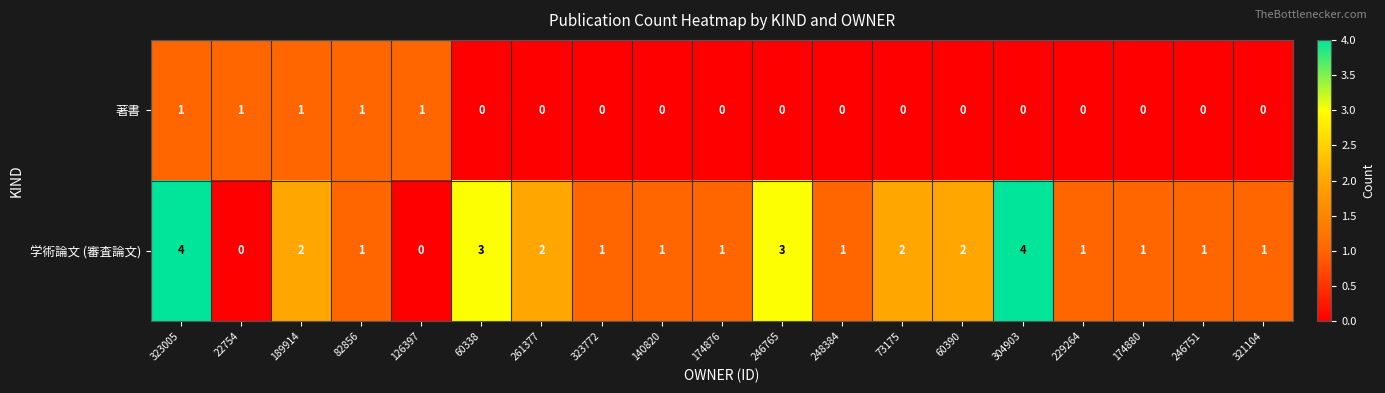

How many 学術論文 (審査論文) values are between 1 and 2?

13